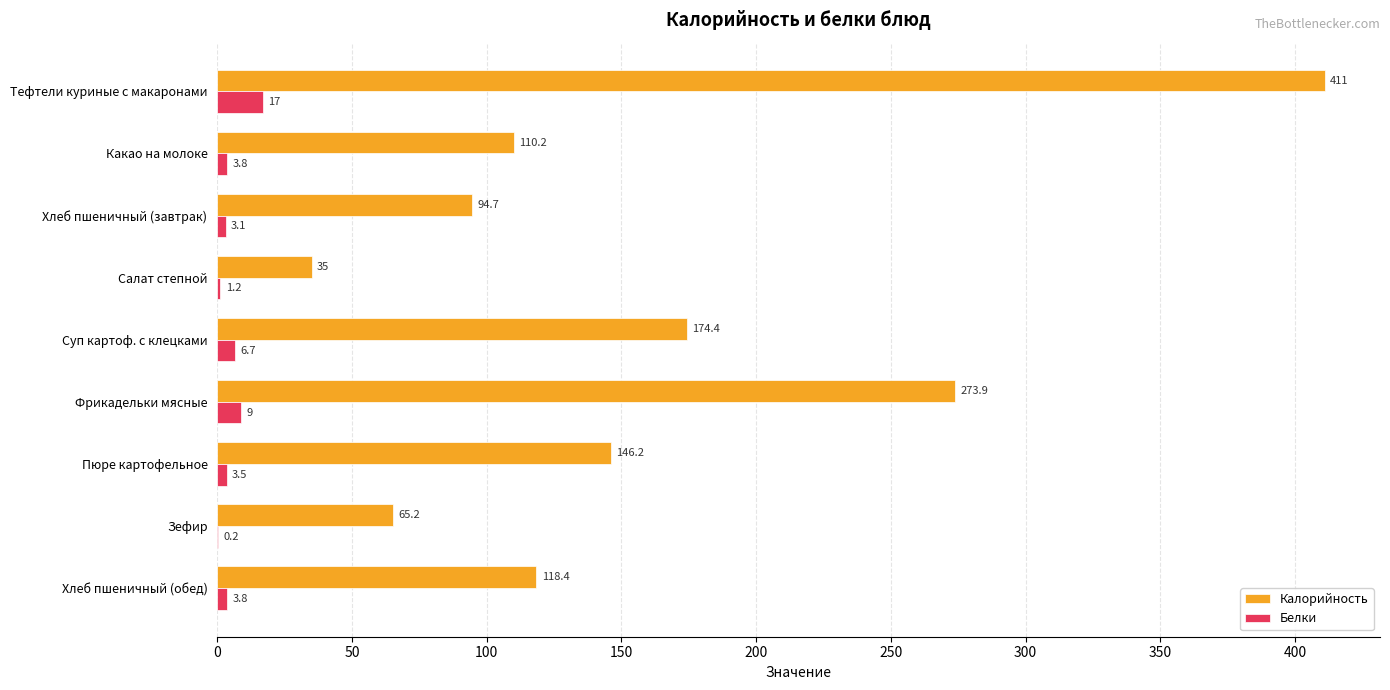

Which series has the widest spread of values?

Калорийность